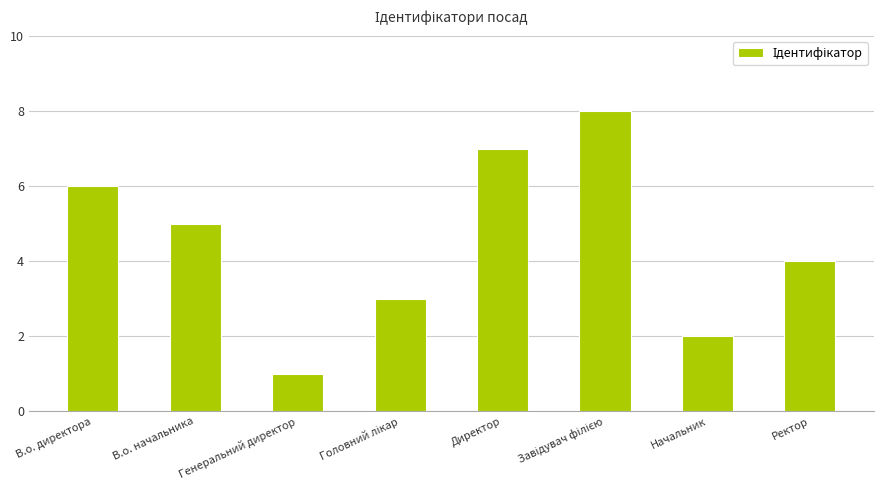

What is the value of the 8th bar from the left?

4